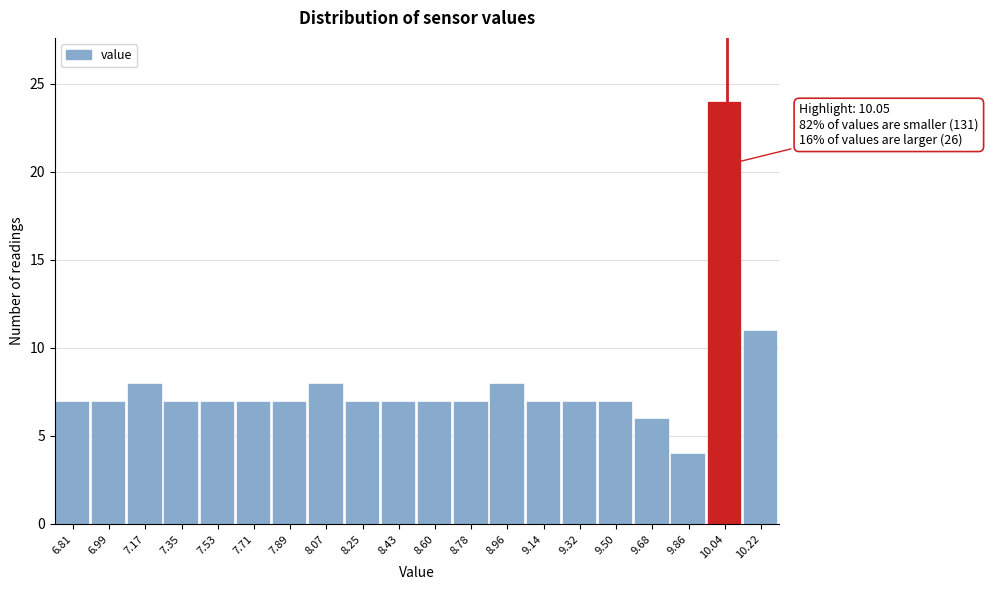

Over which range of the x-axis is the bar tallest?

9.96 to 10.14